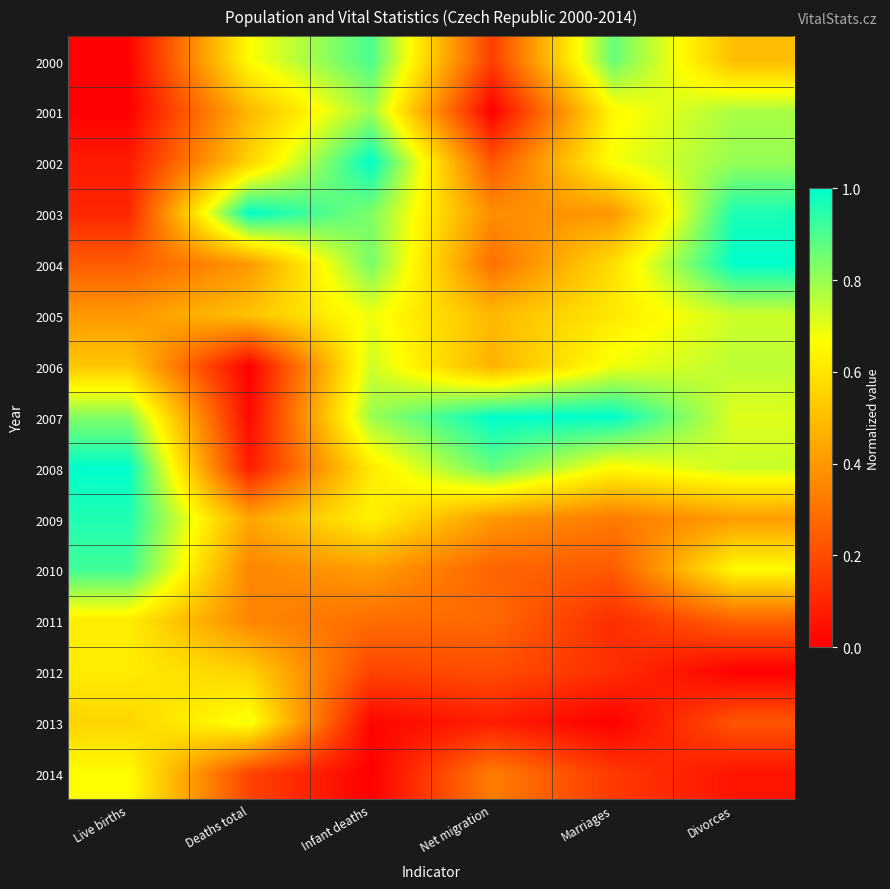

List the series in order of their peak value, highest first.

2002, 2003, 2004, 2007, 2008, 2009, 2010, 2000, 2001, 2006, 2005, 2013, 2014, 2011, 2012